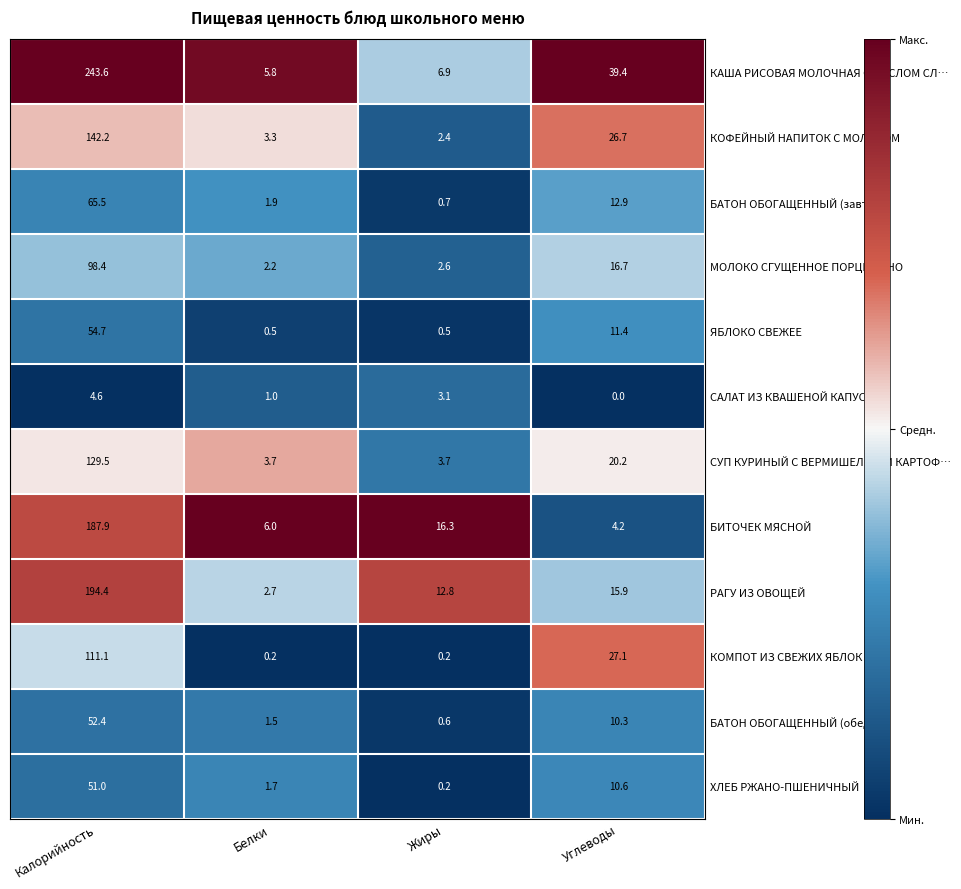

At which label does САЛАТ ИЗ КВАШЕНОЙ КАПУСТЫ reach its peak?

Калорийность